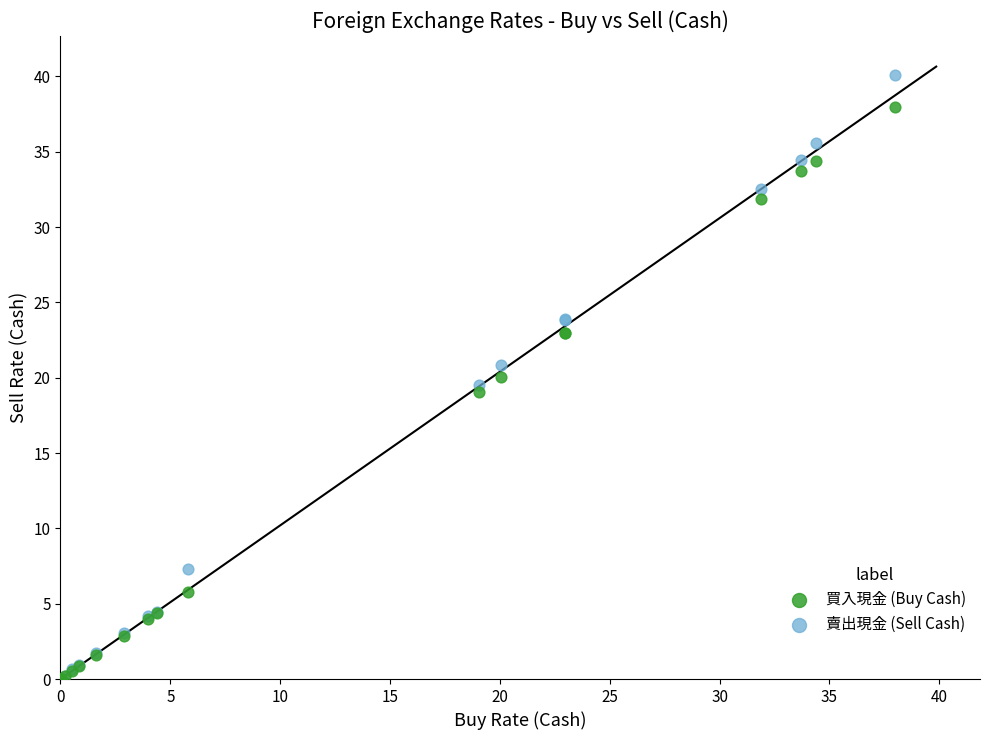

What are all the series names shown in the legend?

買入現金 (Buy Cash), 賣出現金 (Sell Cash)